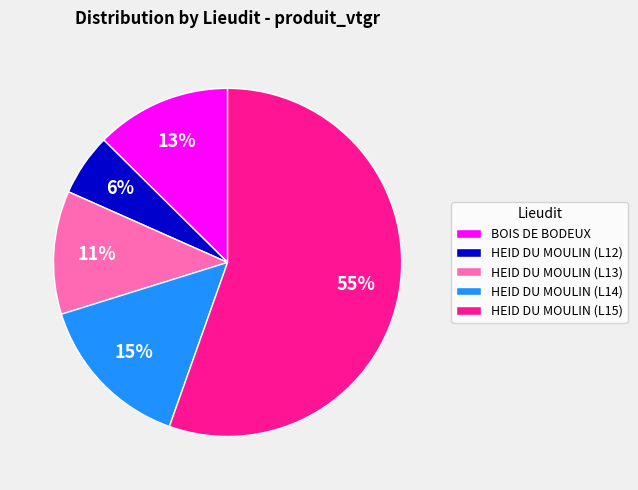

Does any single category account for the majority?

Yes